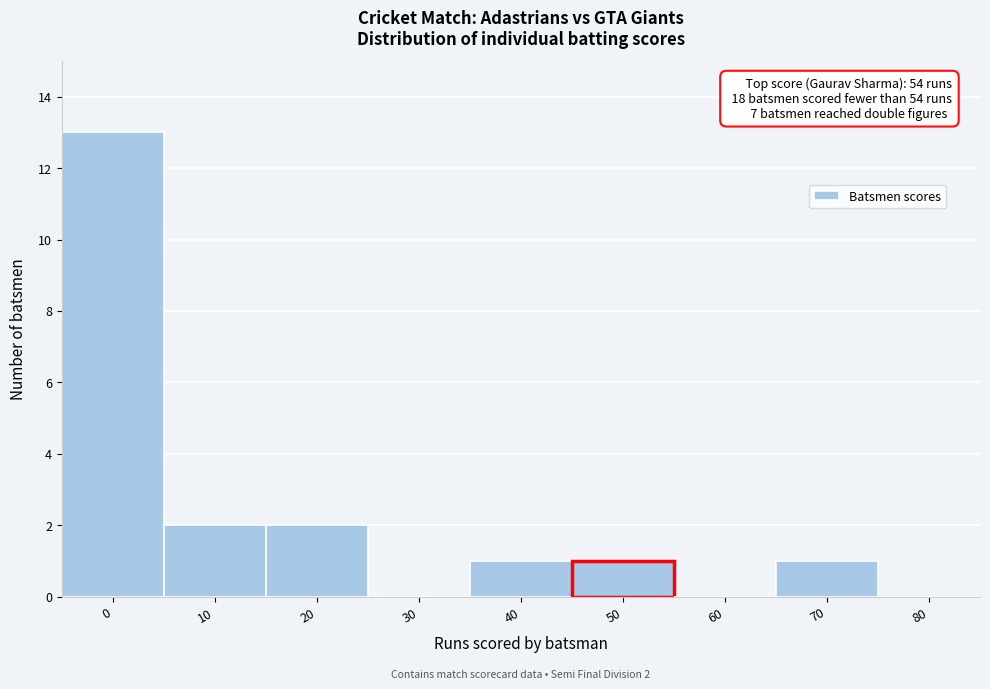

Reading right to left, extract all data points from this chart.

80=0	70=1	60=0	50=1	40=1	30=0	20=2	10=2	0=13